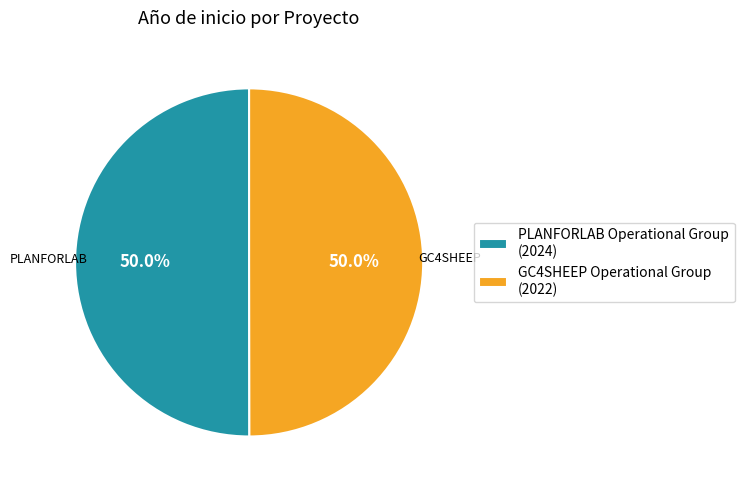

Approximately how many times larger is the value at PLANFORLAB Operational Group (2024) compared to GC4SHEEP Operational Group (2022)?

1.0